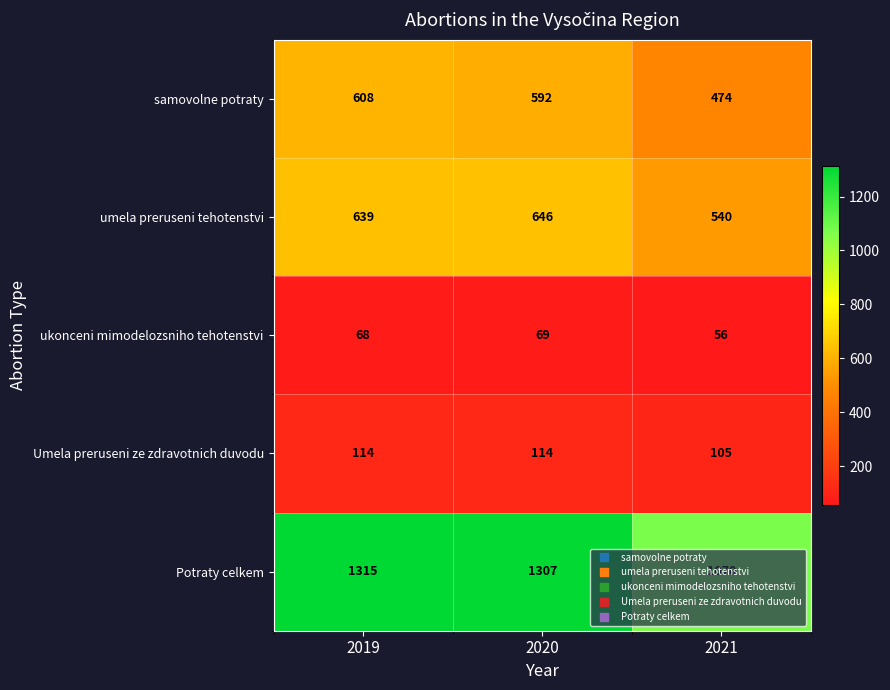

Rank the categories by Potraty celkem value from highest to lowest.

2019, 2020, 2021